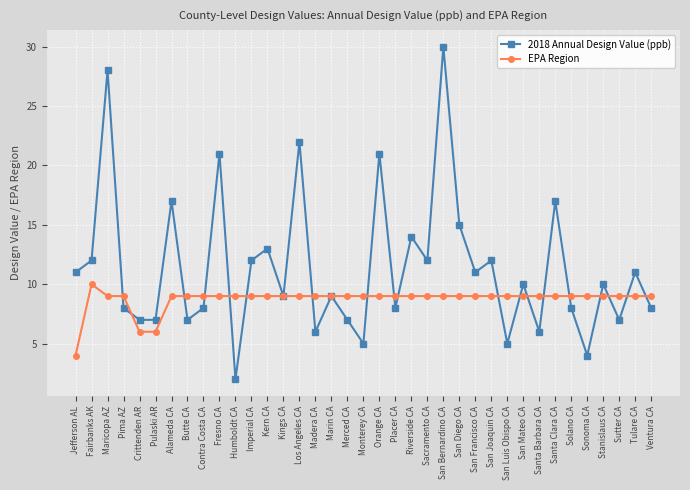

Where is the first local maximum for EPA Region?

Fairbanks AK